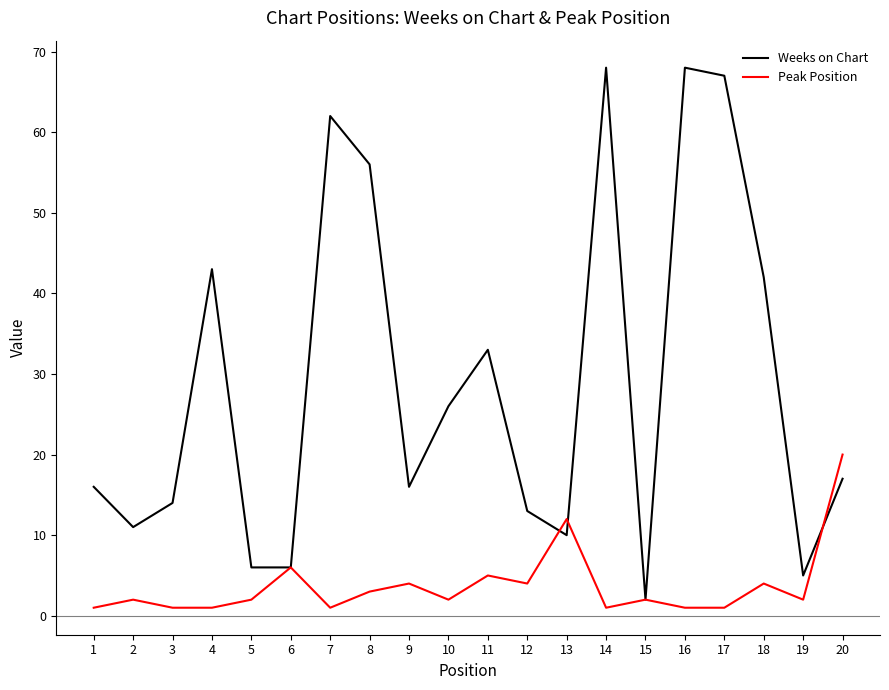

At which label does Peak Position reach its peak?

20